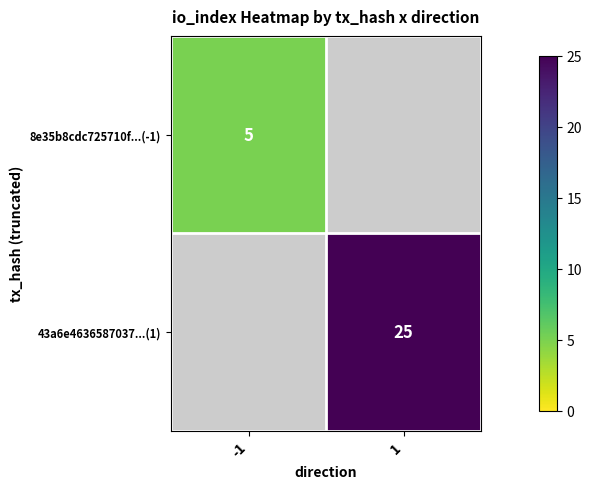

The 43a6e4636587037...(1) series shows 16 at 1. True or false?

False